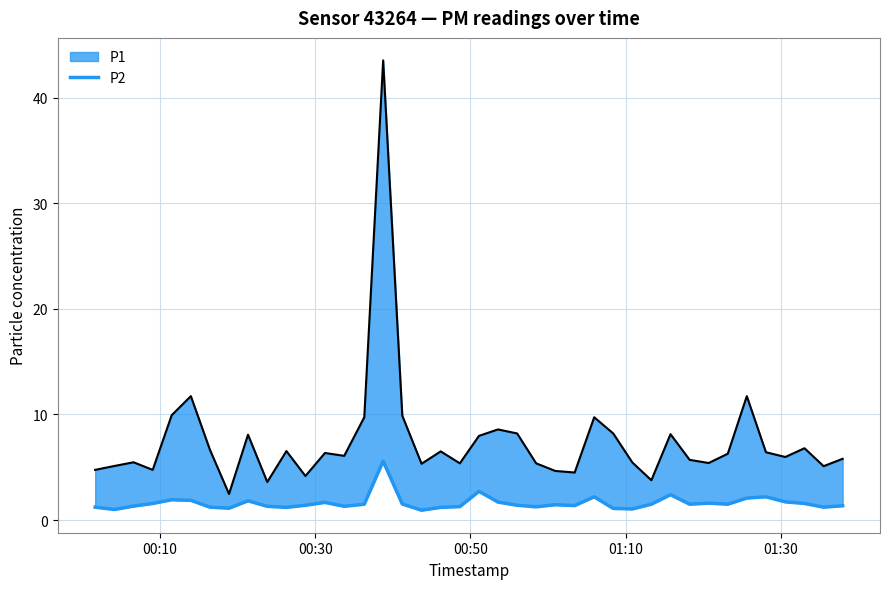

What is the difference between the maximum and minimum values?

4.7